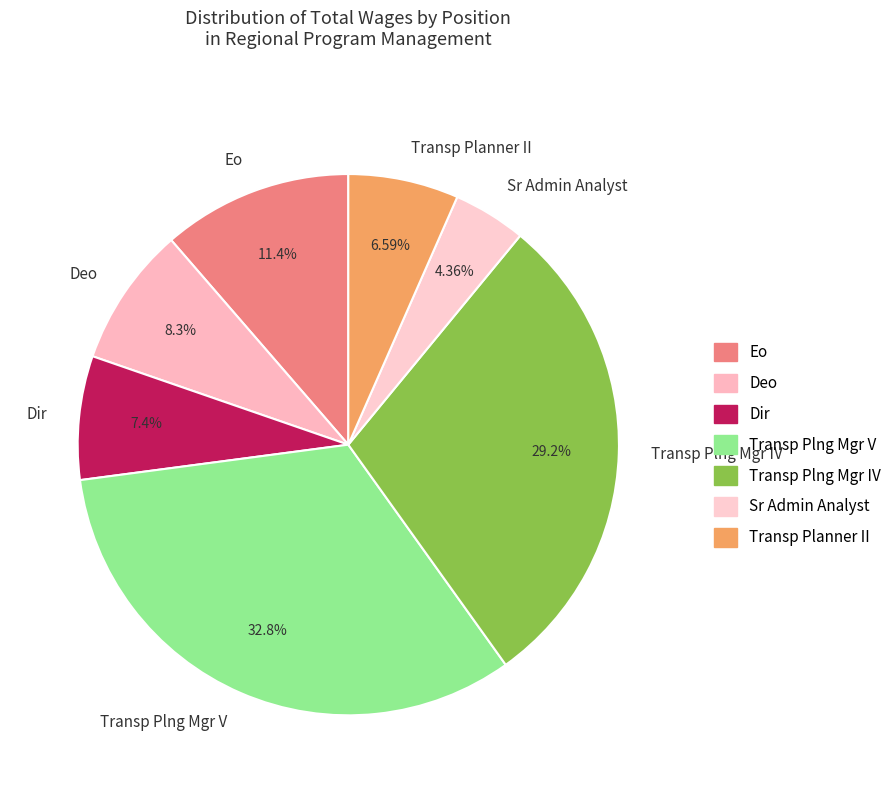

To the nearest percent, what is the combined percentage of Eo and Transp Plng Mgr IV?

41%